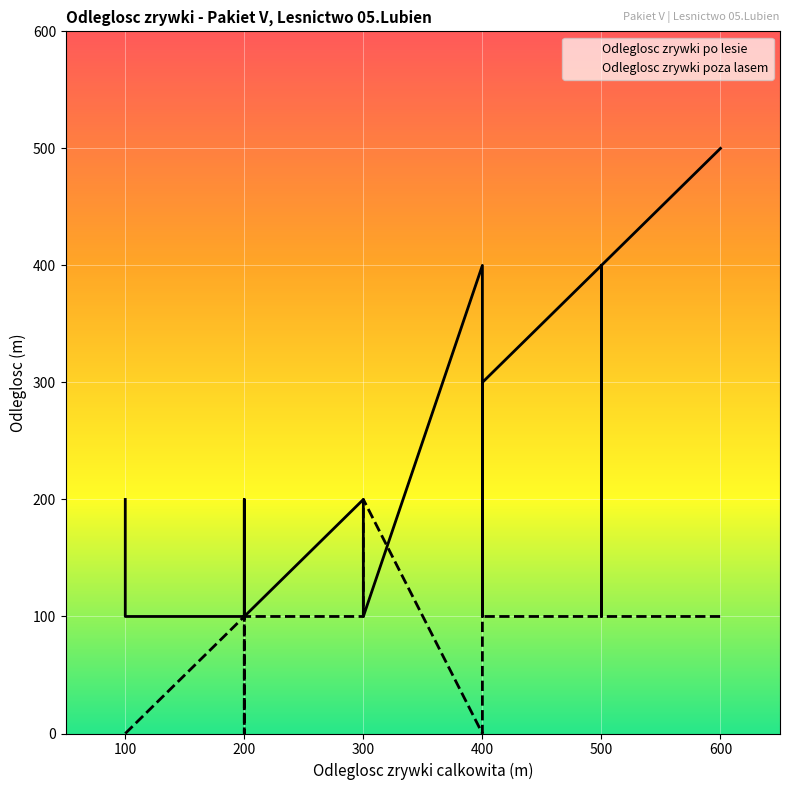

List the series in order of their overall mean, lowest first.

Odleglosc zrywki poza lasem, Odleglosc zrywki po lesie